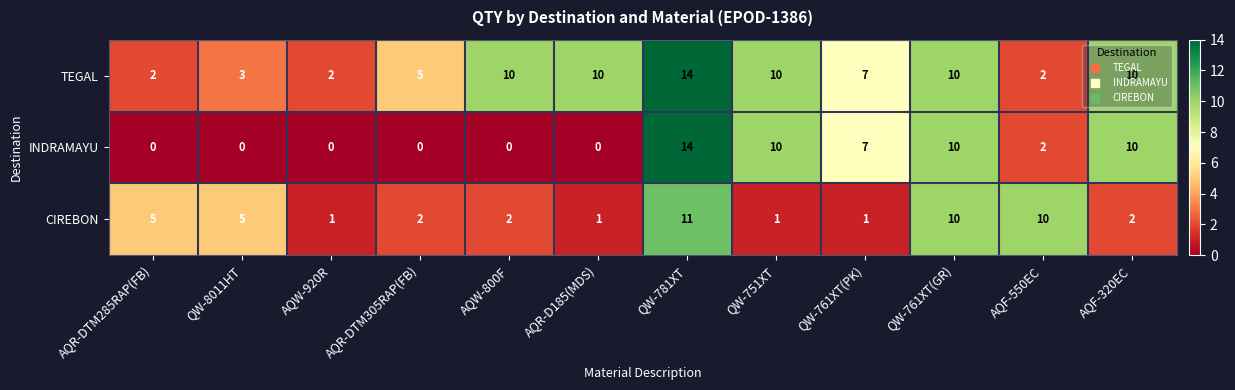

The value of INDRAMAYU at AQW-800F is 0. True or false?

True